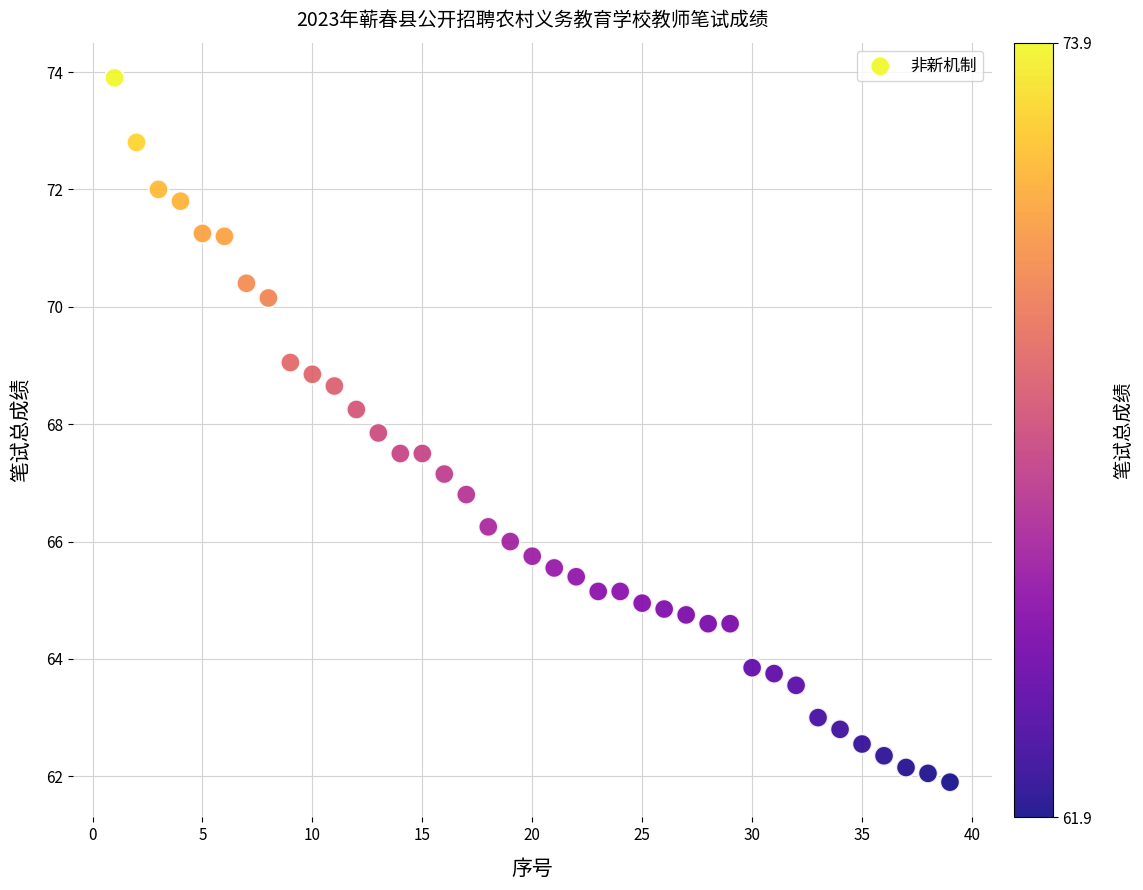

What is the range of X values (max minus min)?

38.0